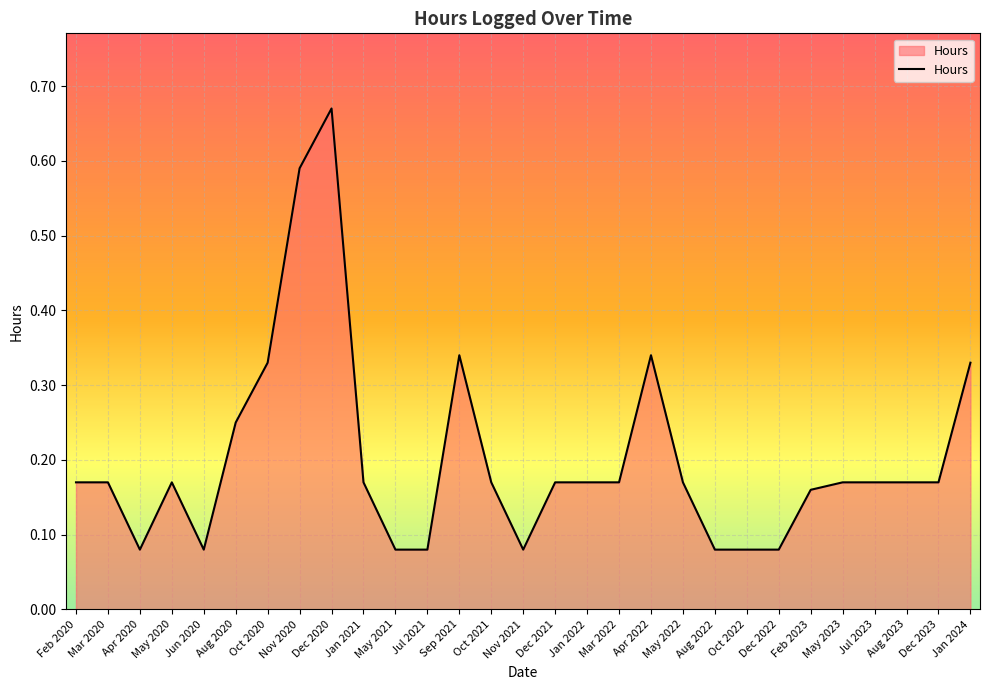

At which category does the chart reach its peak across all series?

Dec 2020